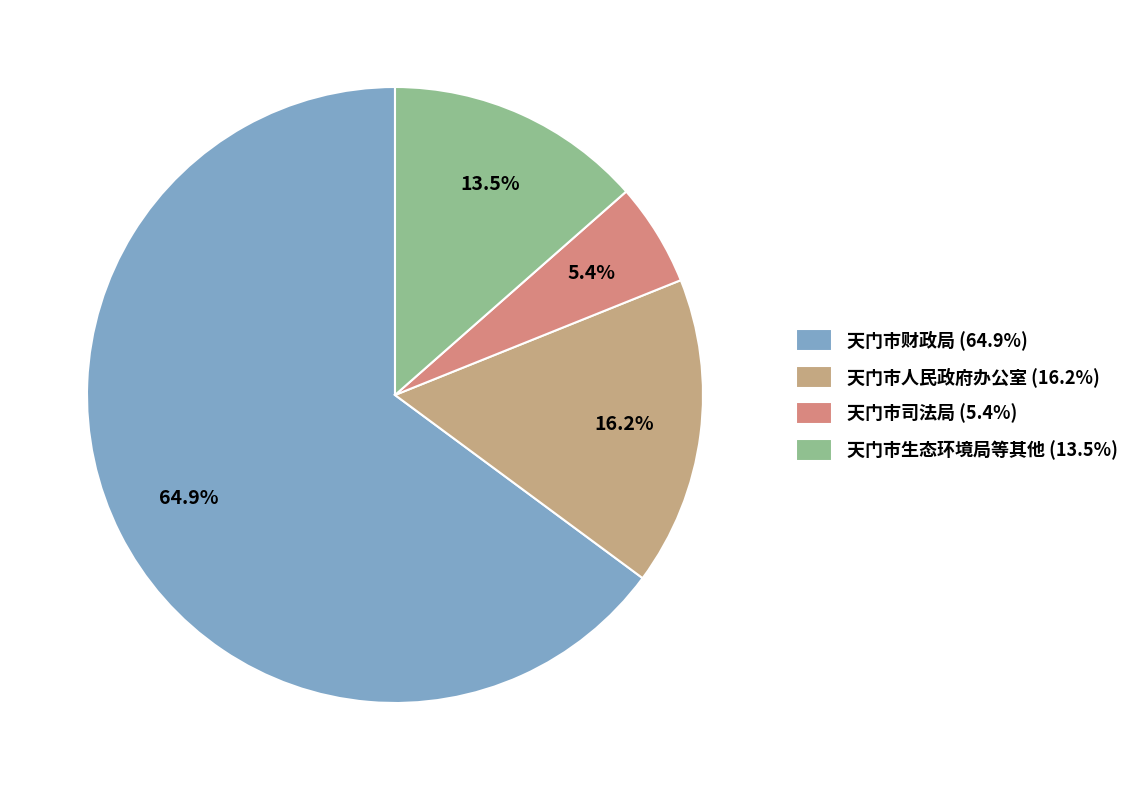

How many slices are in this pie chart?

4